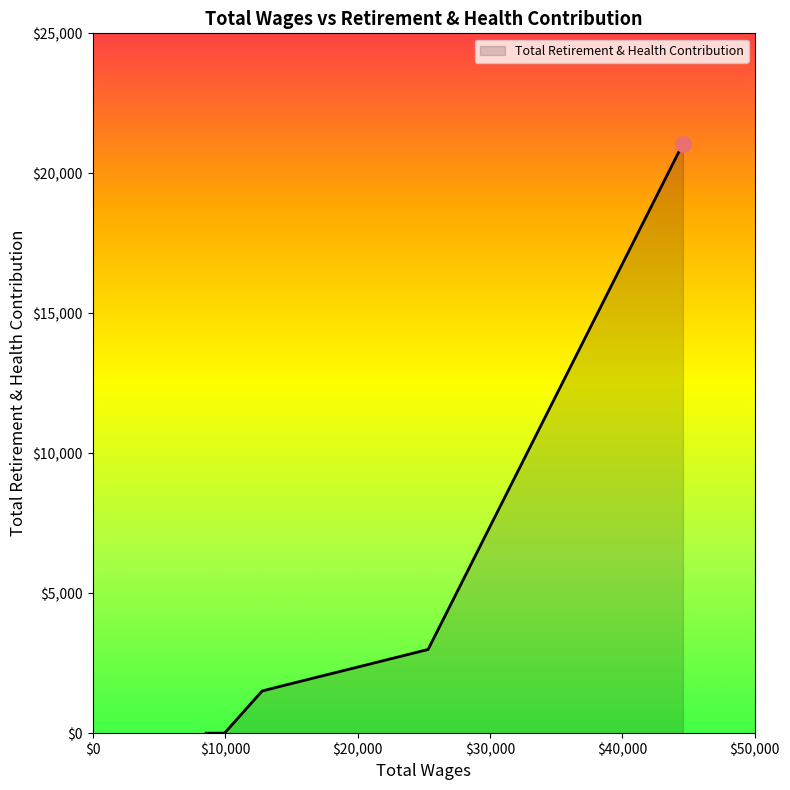

What is the difference between the second highest and minimum values?

2990